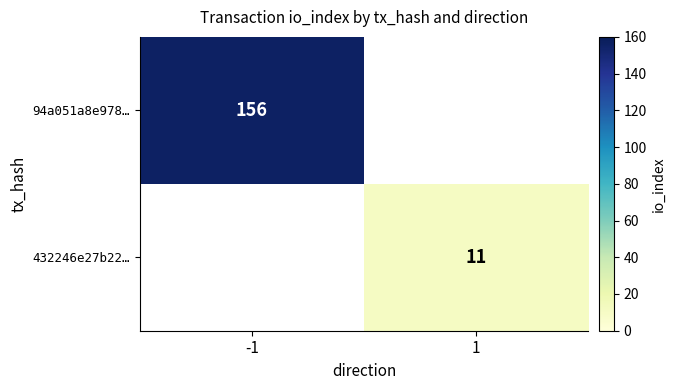

Is it true that 432246e27b22… equals 15 at 1?

False